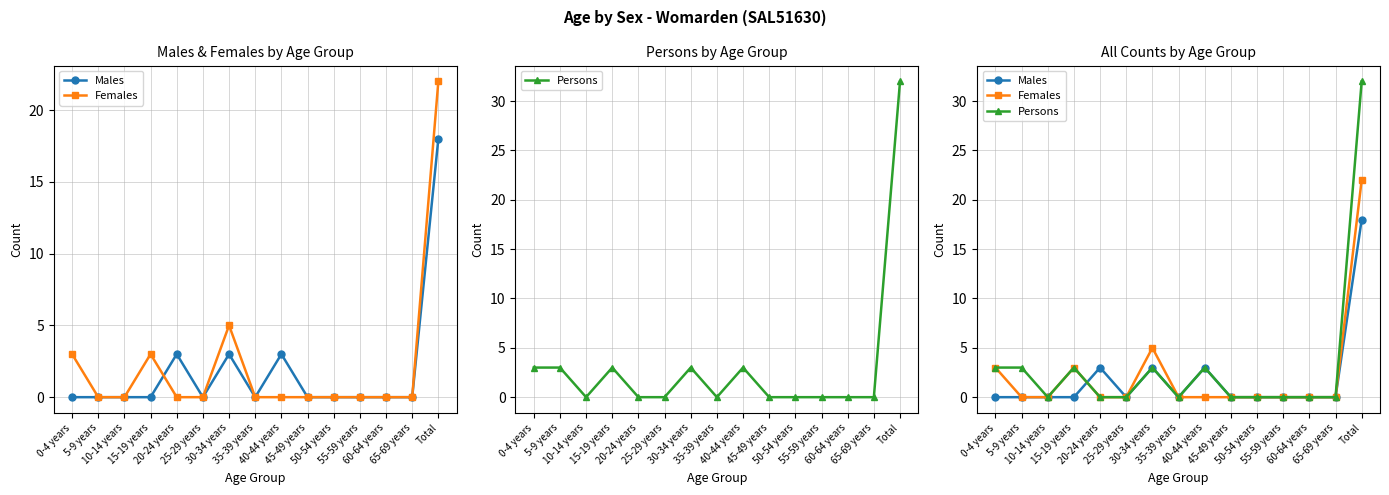

What is the label of the 10th point from the right?

25-29 years